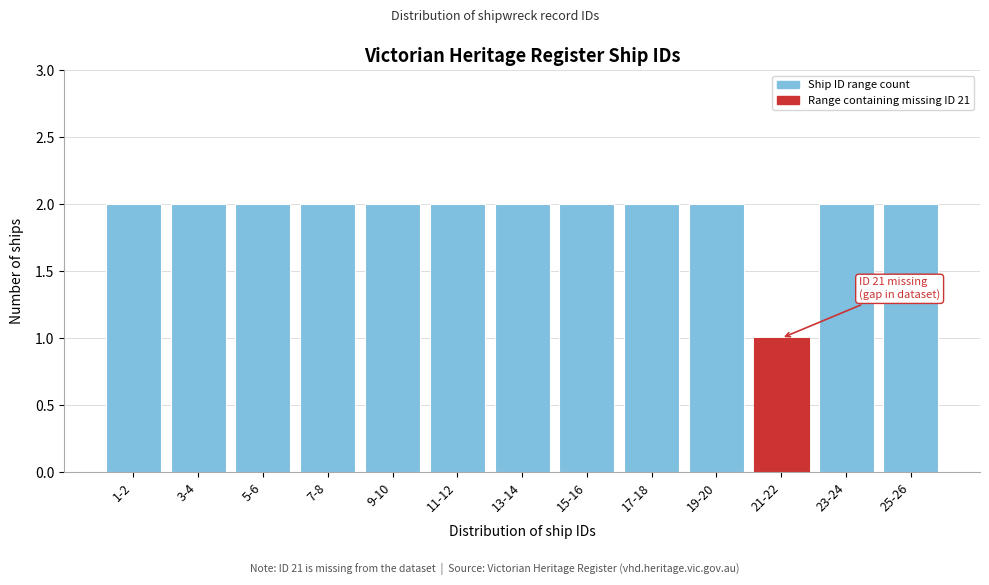

Reading left to right, list all the values displayed in this chart.

1-2=2	3-4=2	5-6=2	7-8=2	9-10=2	11-12=2	13-14=2	15-16=2	17-18=2	19-20=2	21-22=1	23-24=2	25-26=2